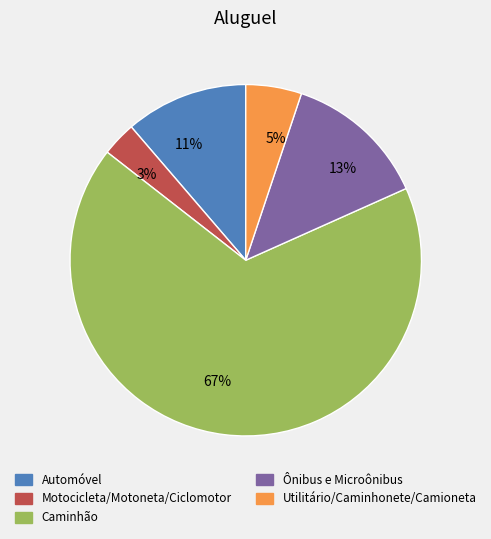

What percentage is the 13% slice, to the nearest percent?

13%